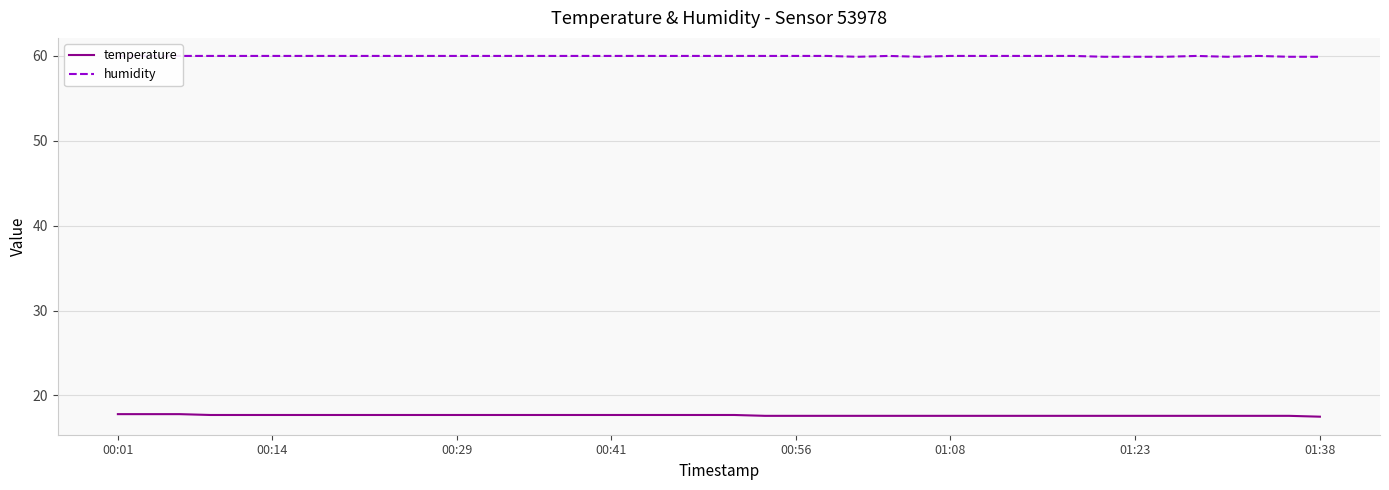

Which series has the largest total across all categories?

humidity